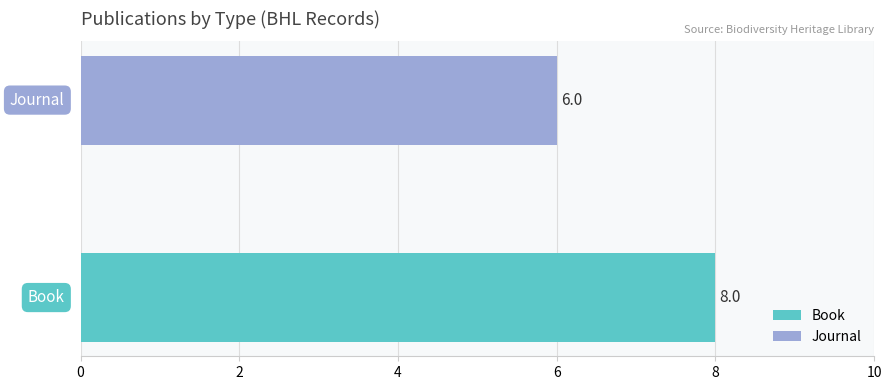

The chart shows a value of 3167 at Book. True or false?

False